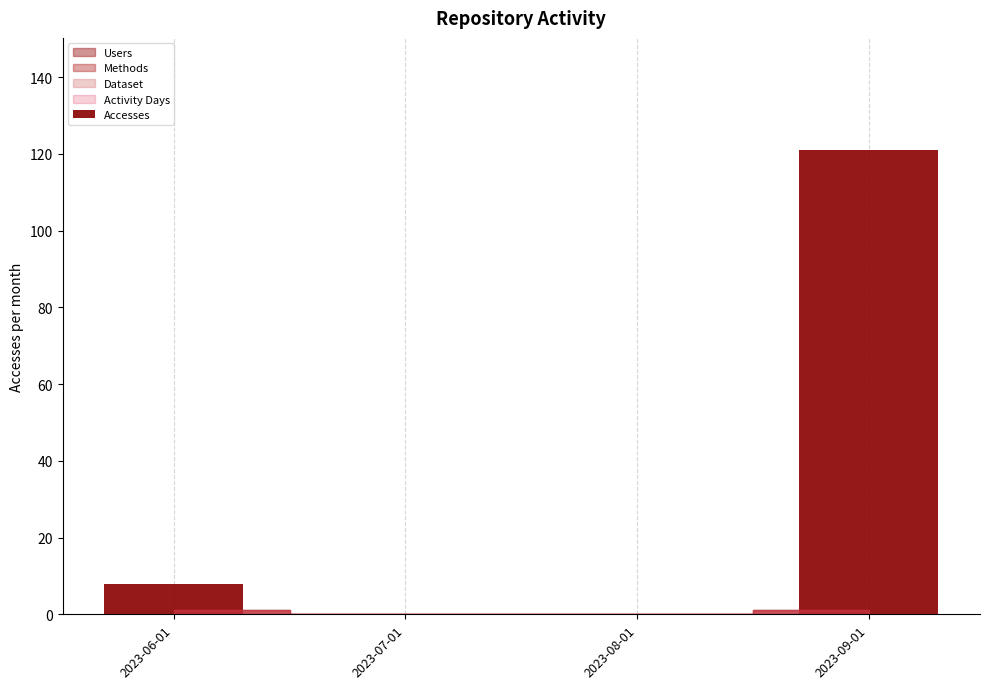

Is it true that the value at 2023-07-01 is -65?

False